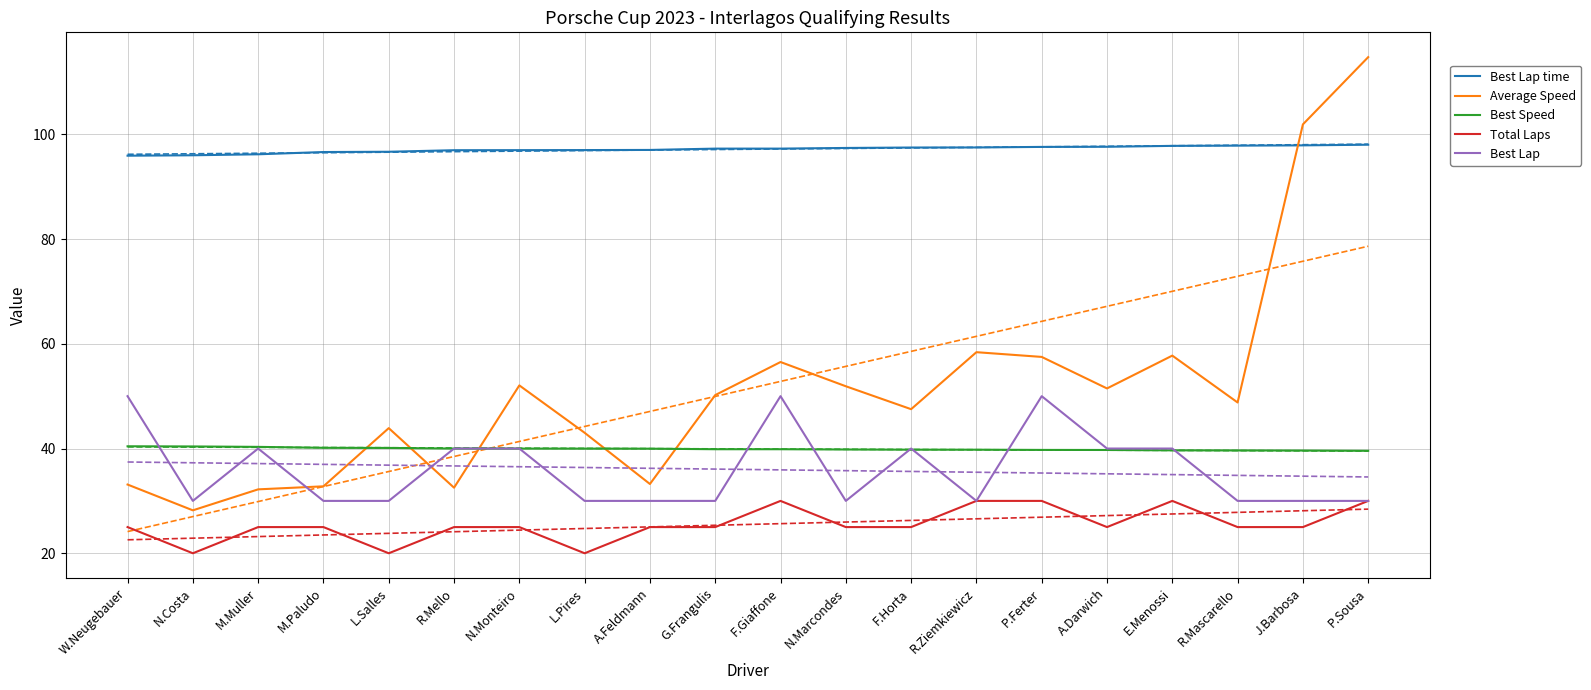

Which series changed the most between L.Pires and E.Menossi?

Average Speed